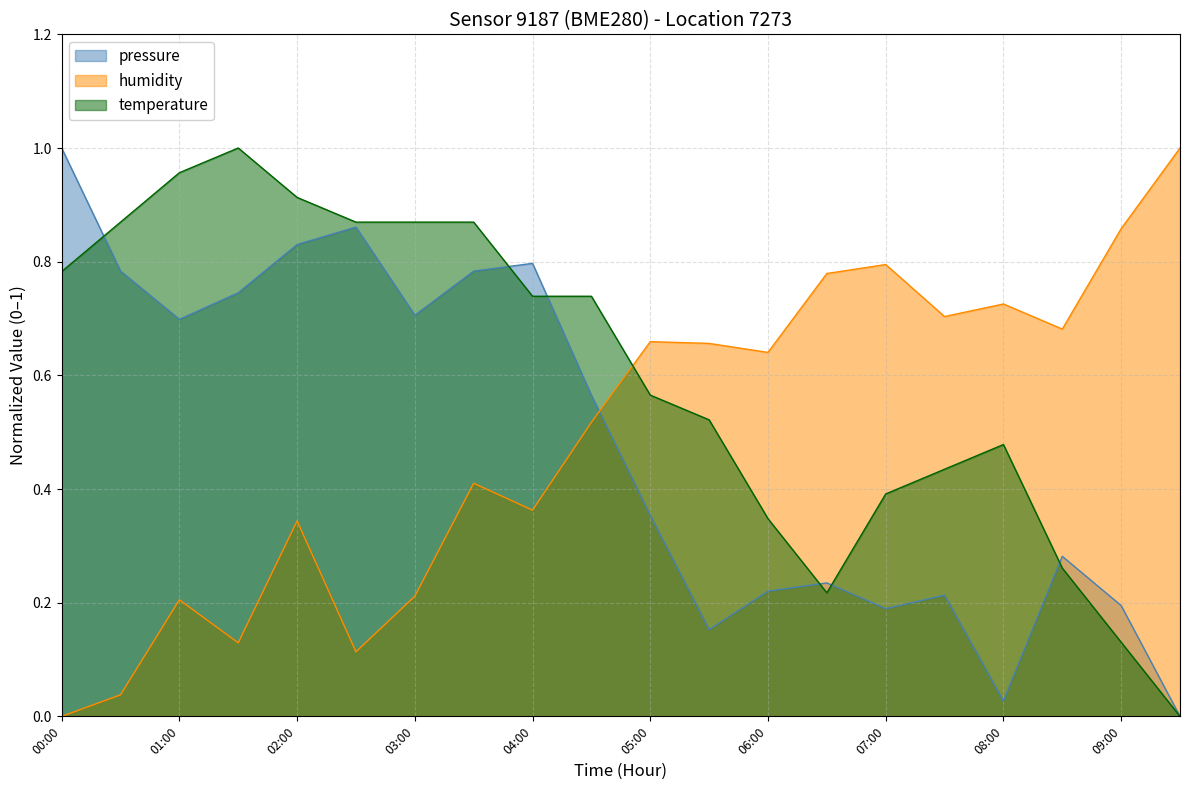

List the labels in order of pressure value, smallest first.

09:30, 08:00, 05:30, 07:00, 09:00, 07:30, 06:00, 06:30, 08:30, 05:00, 04:30, 01:00, 03:00, 01:30, 00:30, 03:30, 04:00, 02:00, 02:30, 00:00